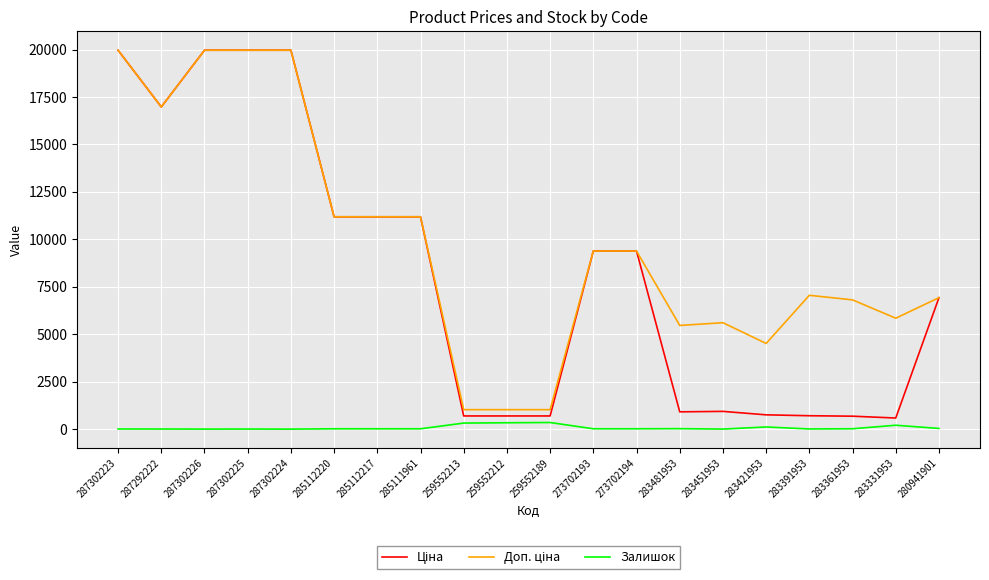

Does the chart have visible grid lines?

Yes